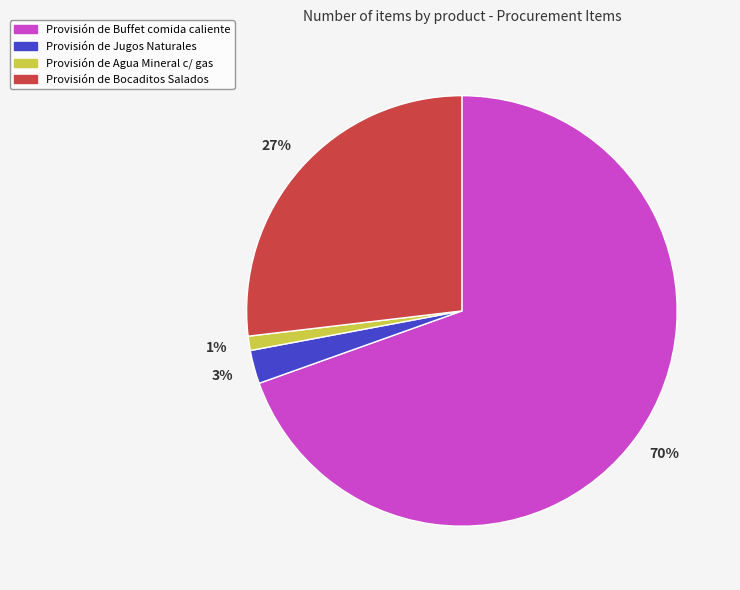

Combined, do Provisión de Bocaditos Salados and Provisión de Jugos Naturales account for over 50%?

No